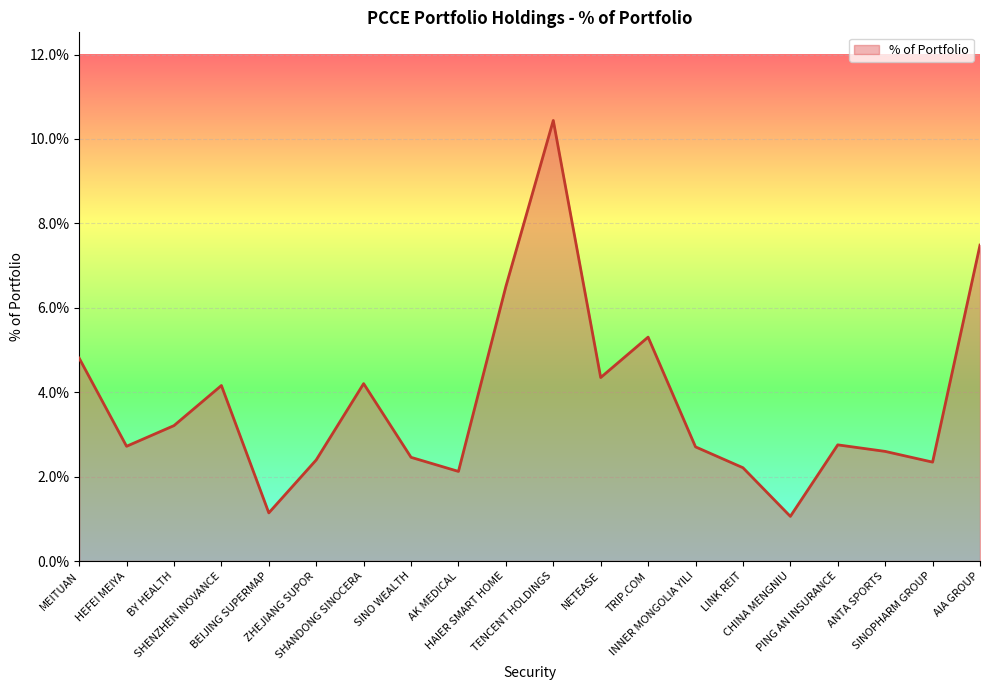

Which has a higher value, BY HEALTH or AIA GROUP?

AIA GROUP